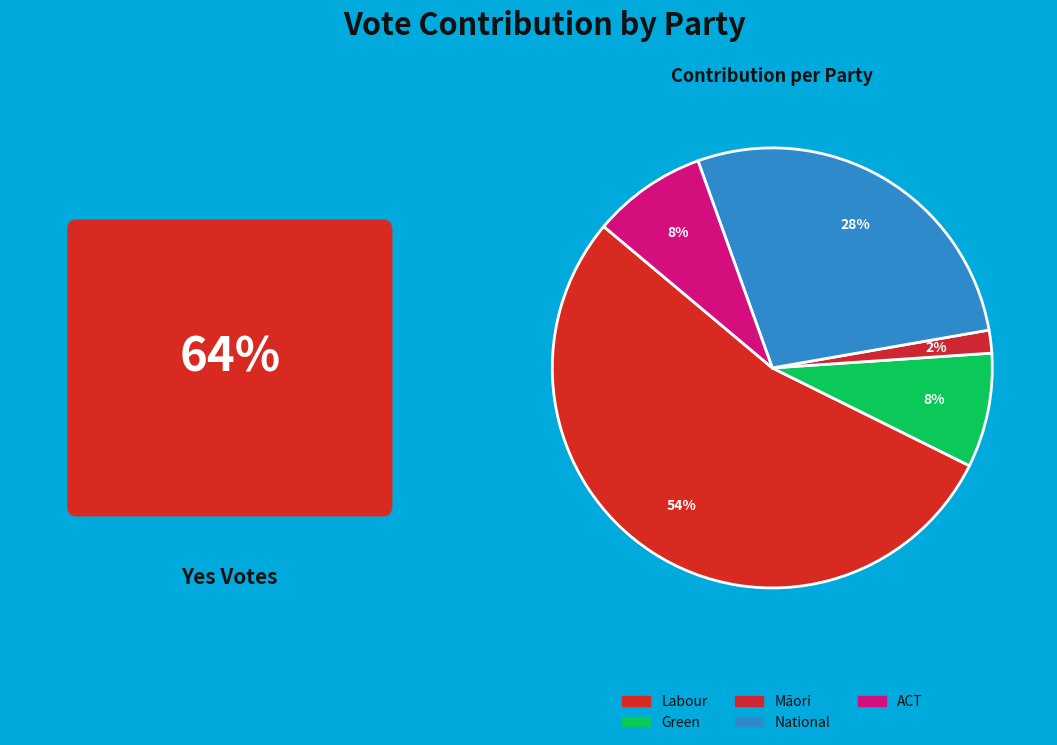

Is it true that Māori is 9% of the pie?

False